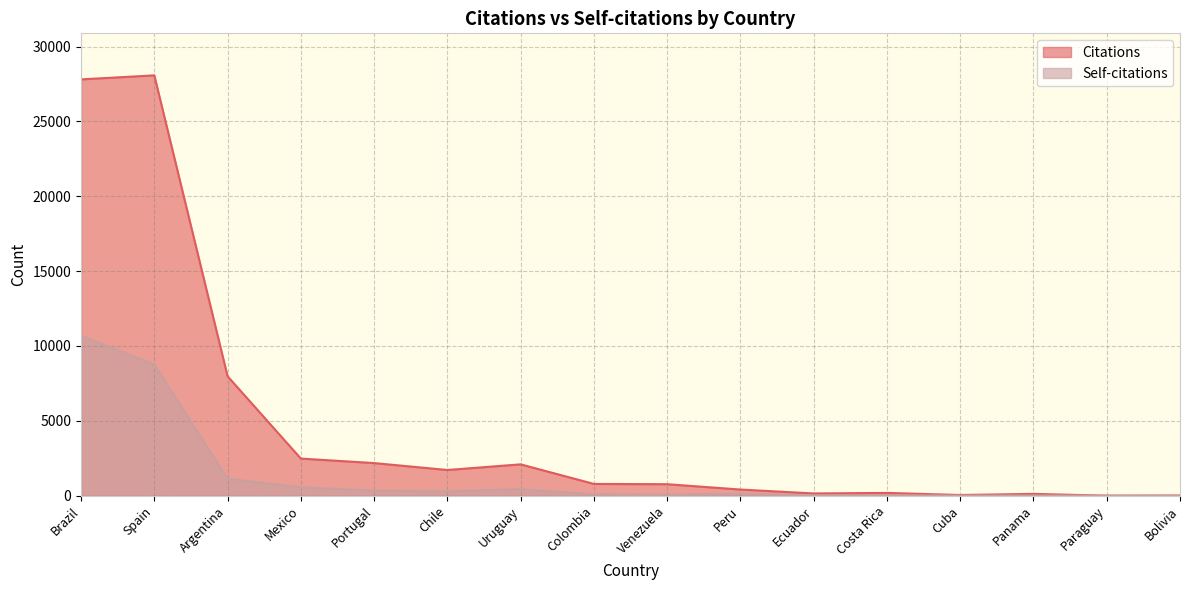

What is the label of the 15th point from the left?

Paraguay